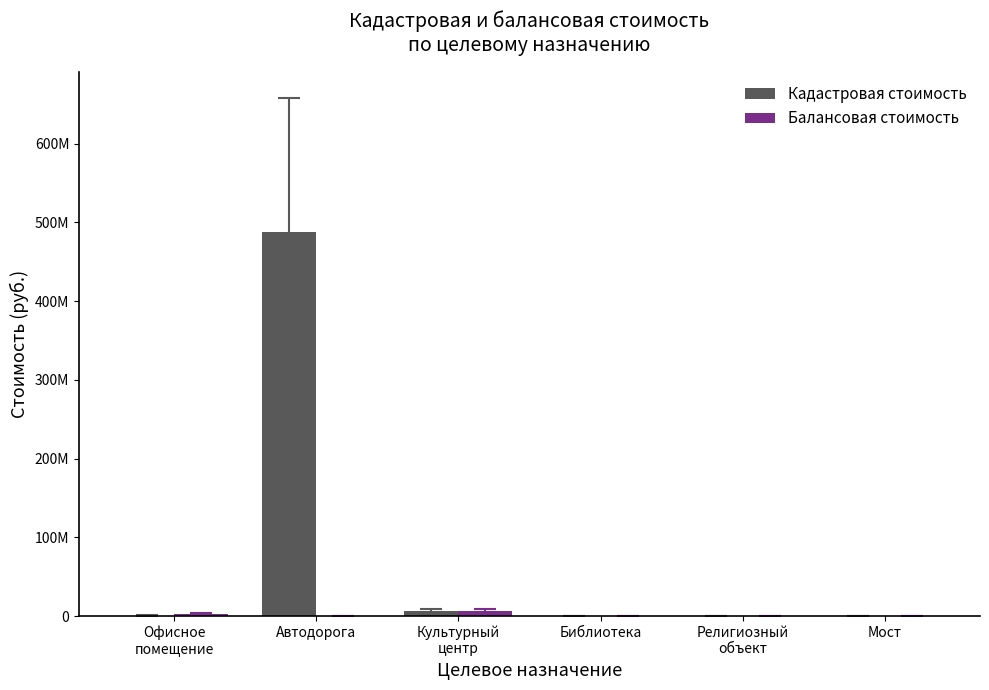

Are the bars grouped side by side (vs. stacked)?

Yes